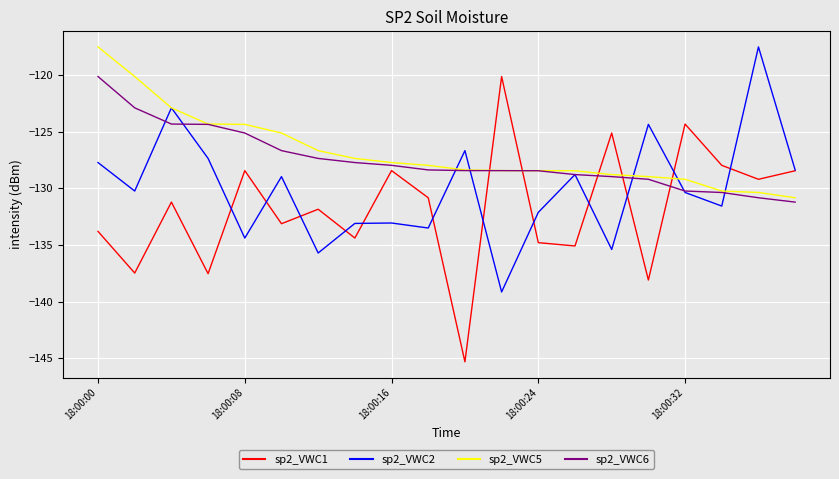

How many series are shown in this chart?

4